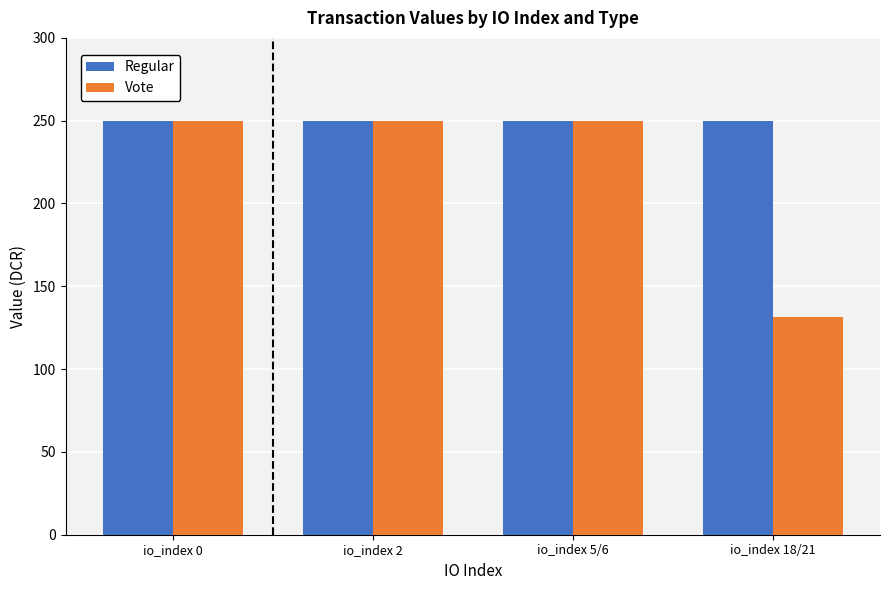

Is it true that Vote equals 426.7 at io_index 0?

False